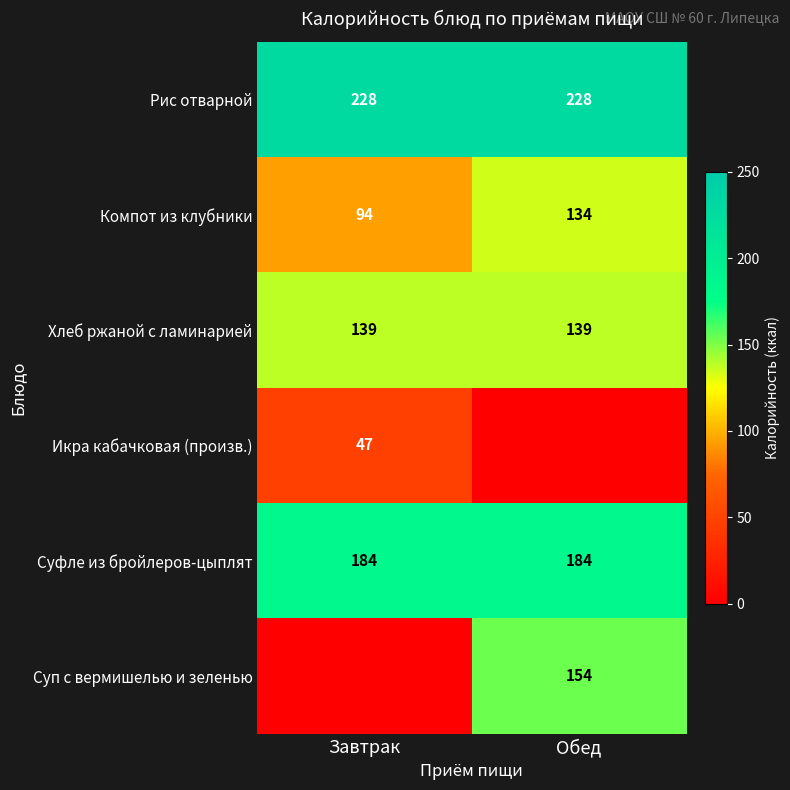

What is the greatest value displayed?

228.0